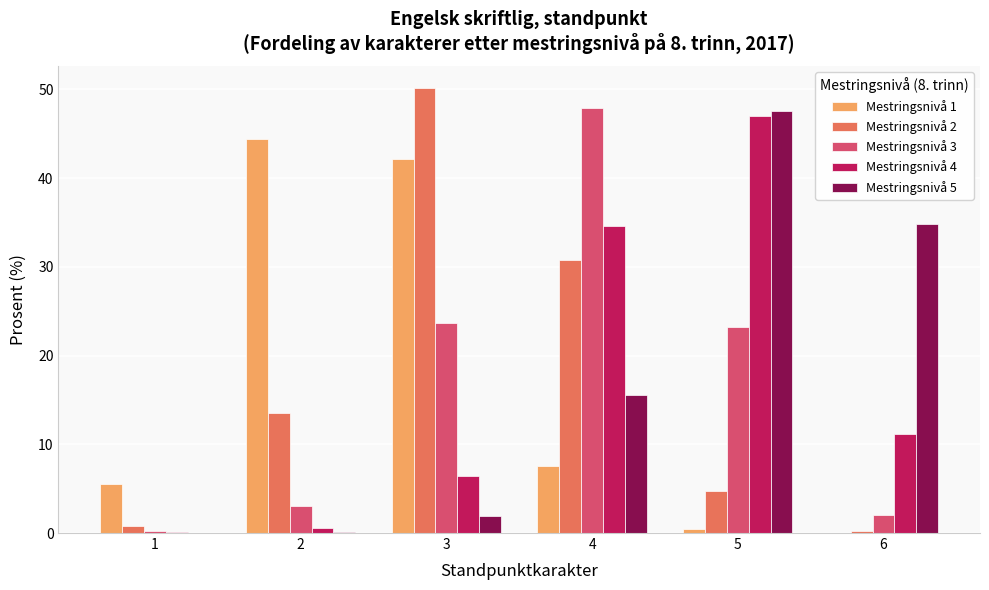

What is the total value across all series at 5?

123.0